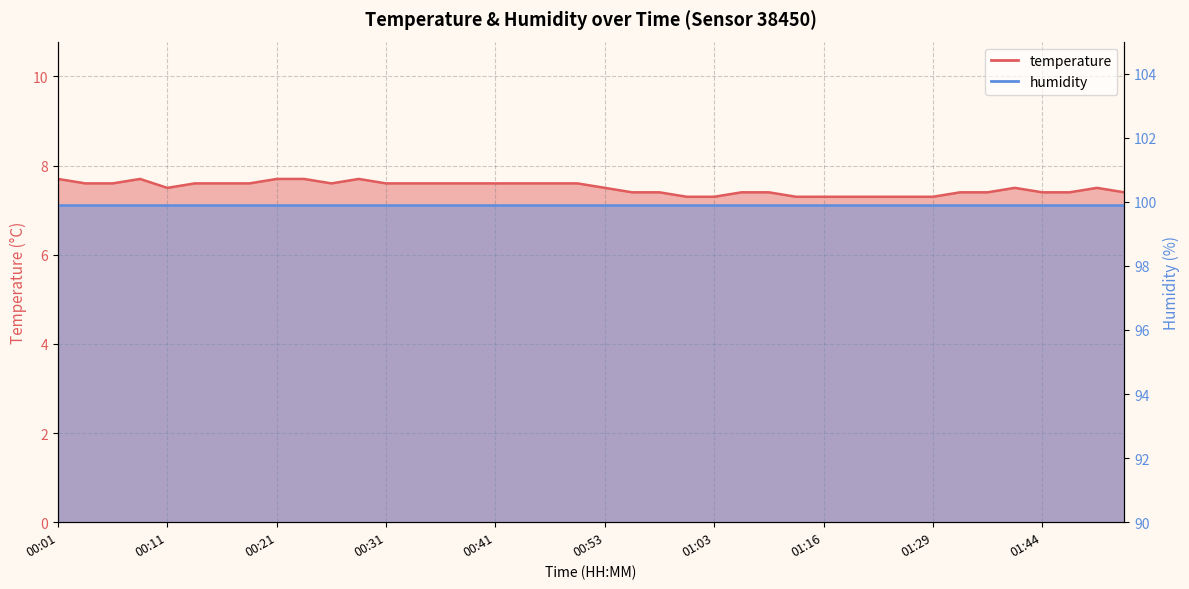

Where is the first local minimum?

00:11